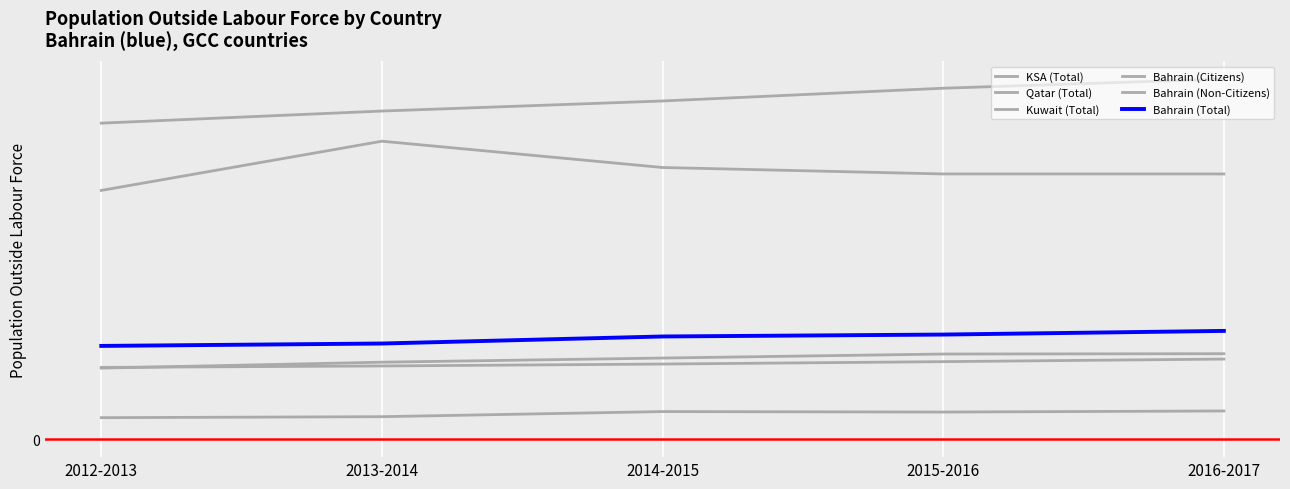

True or false: Bahrain (Citizens) has a value of 340540.6 at 2016-2017.

False